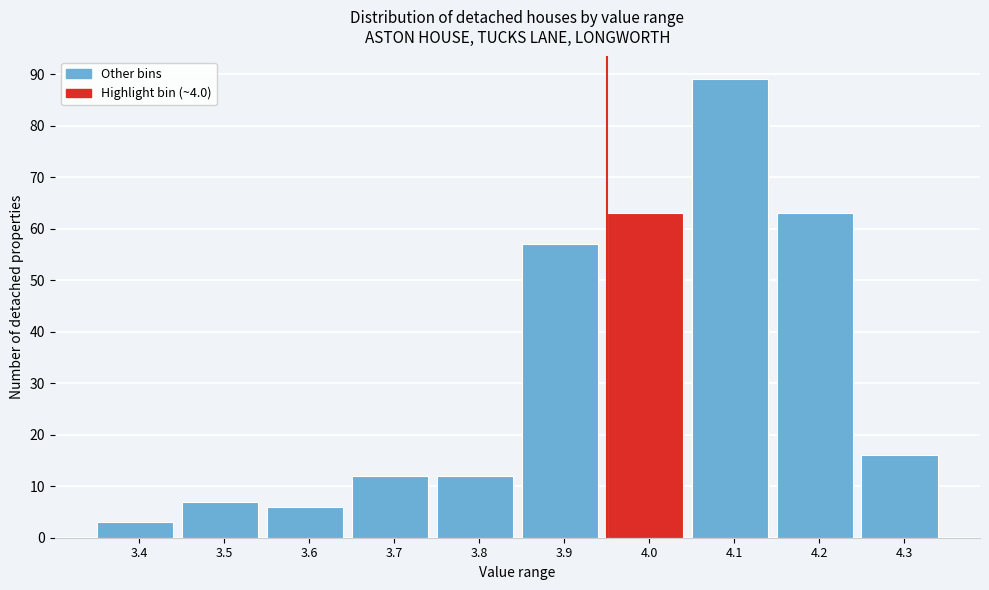

Reading right to left, list all the values displayed in this chart.

4.3=16	4.2=63	4.1=89	4.0=63	3.9=57	3.8=12	3.7=12	3.6=6	3.5=7	3.4=3